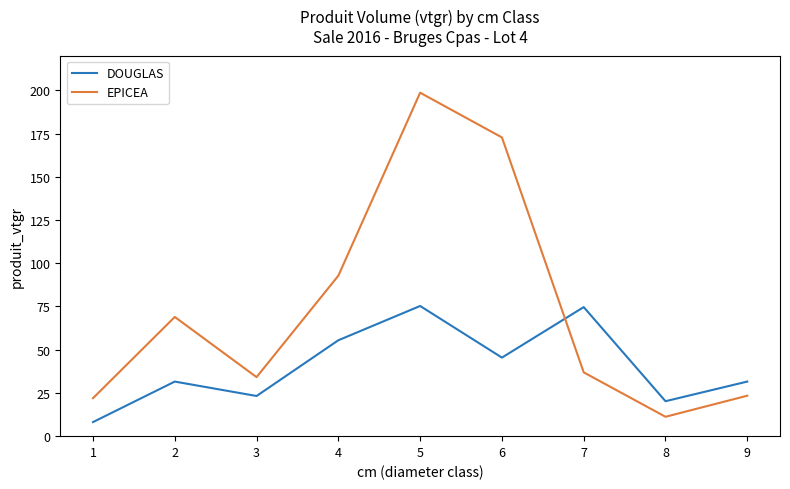

Which series has the largest range (max minus min)?

EPICEA